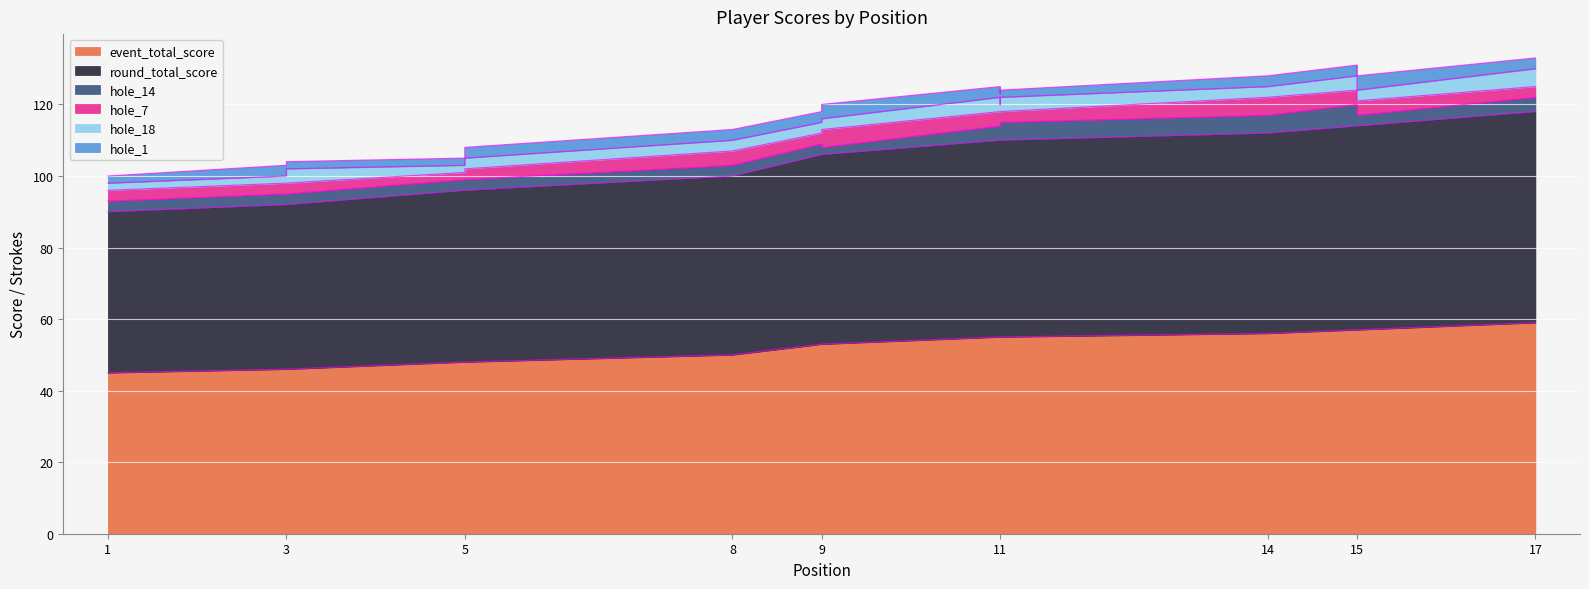

How many data points in hole_1 are above 3?

2